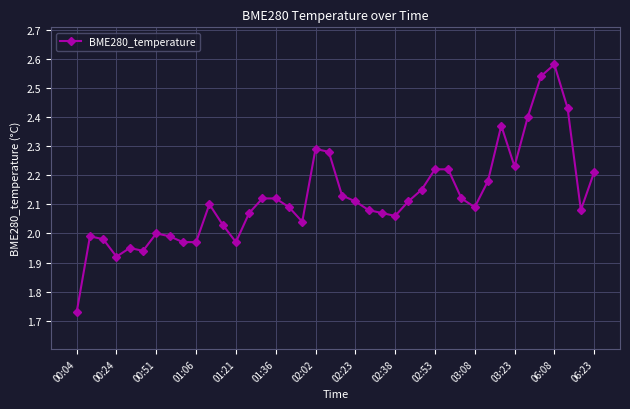

Count the number of data series in this chart.

1